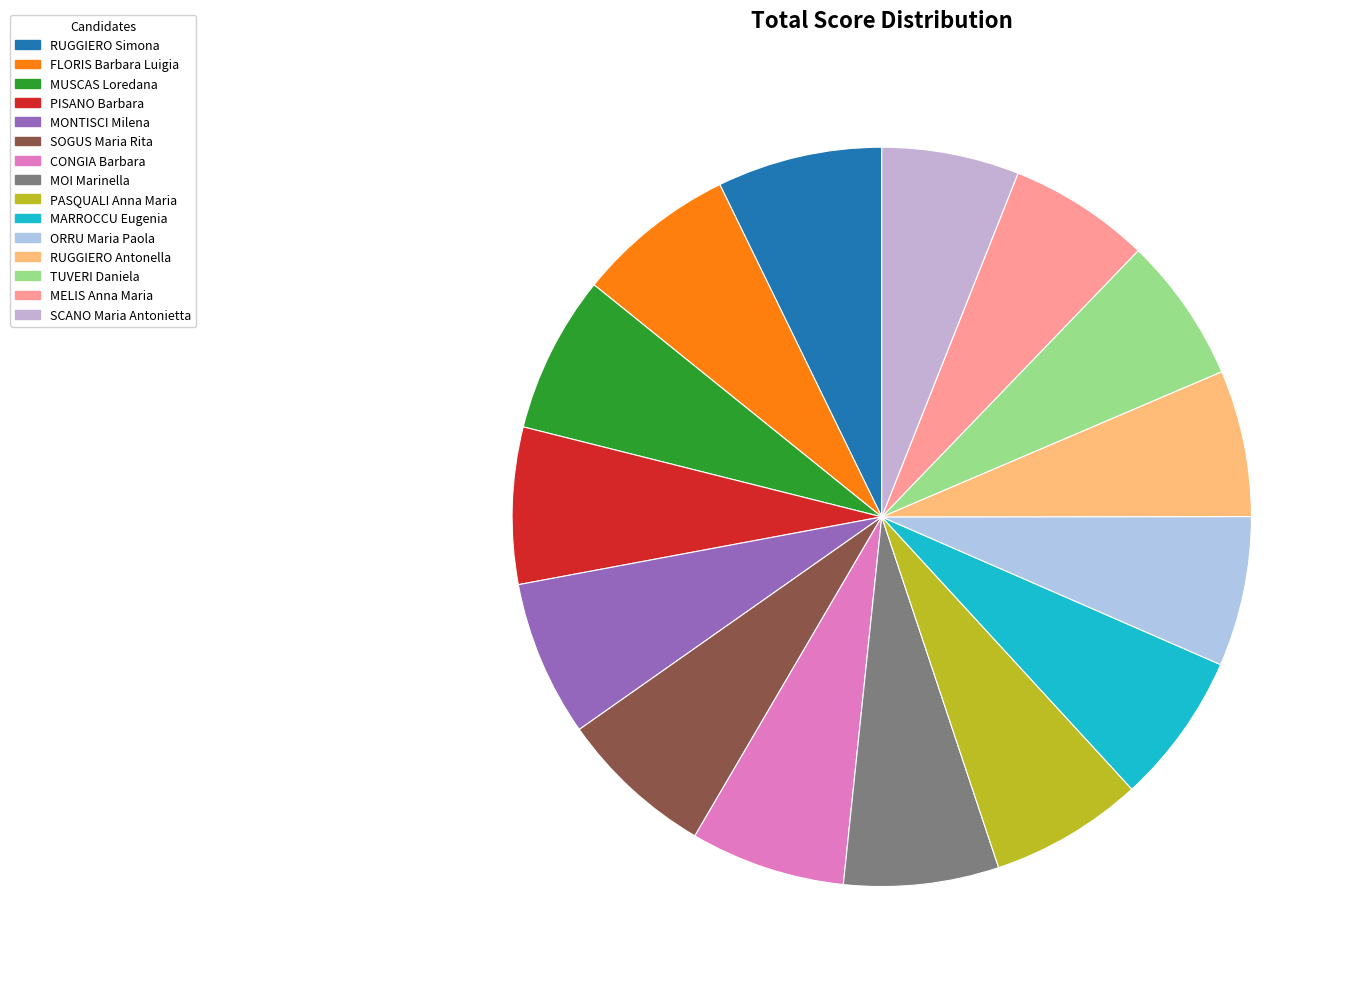

To the nearest percent, what portion does SOGUS Maria Rita represent?

7%